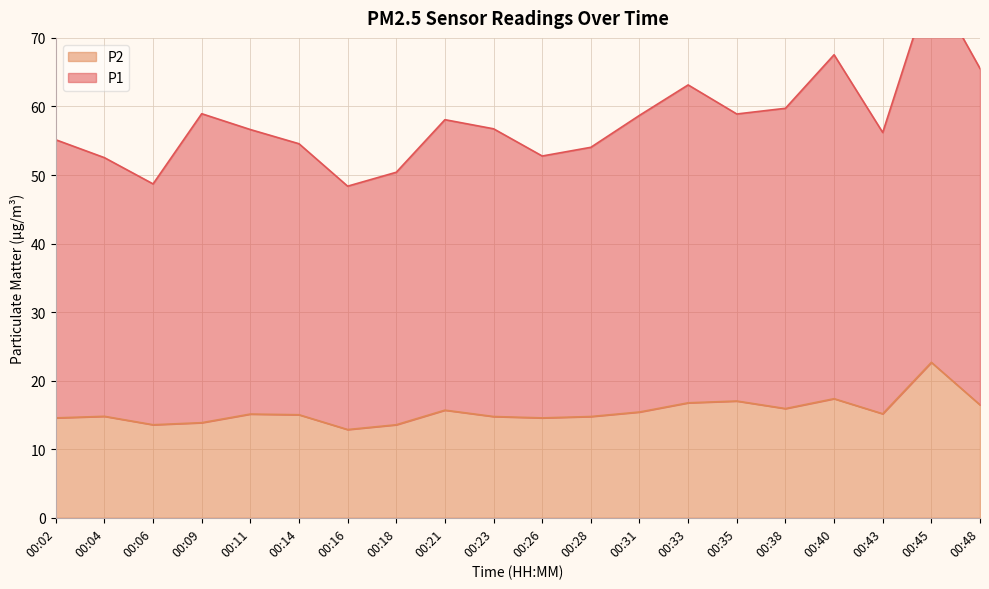

Is it true that P2 equals 14.6 at 00:26?

True